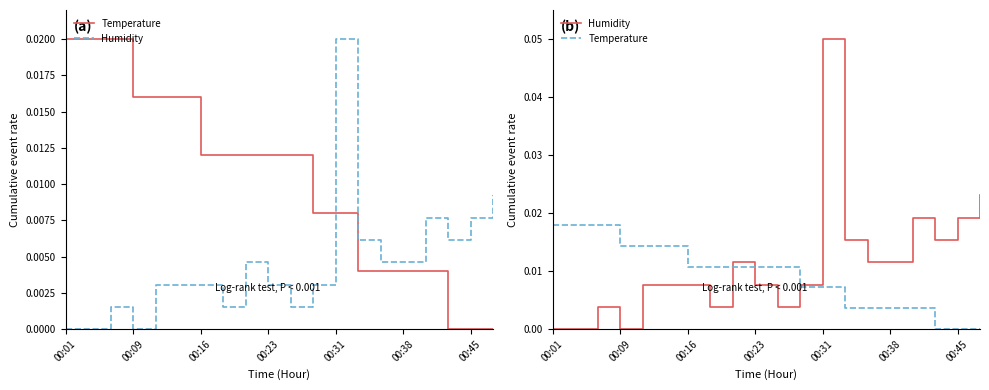

List the series in order of their overall mean, lowest first.

Temperature, Humidity